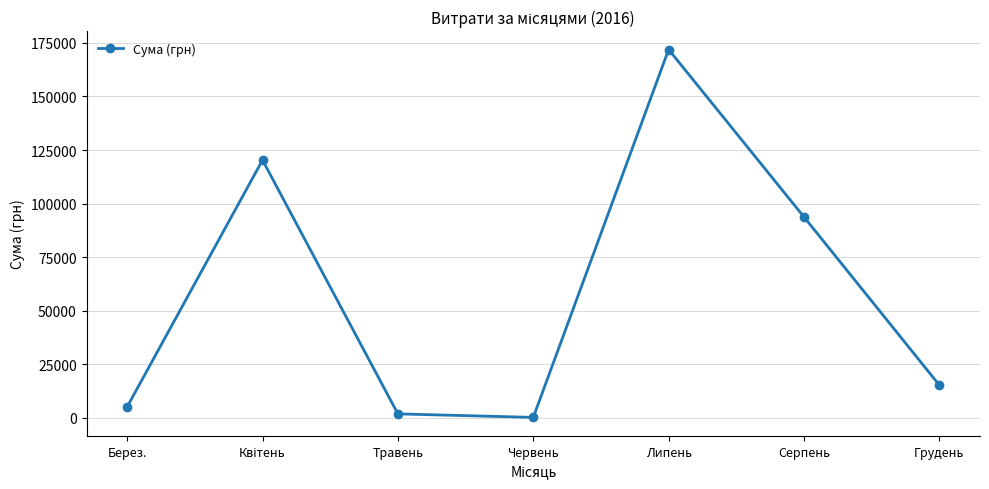

How many interior local valleys (lower than both neighbors) does the data have?

1